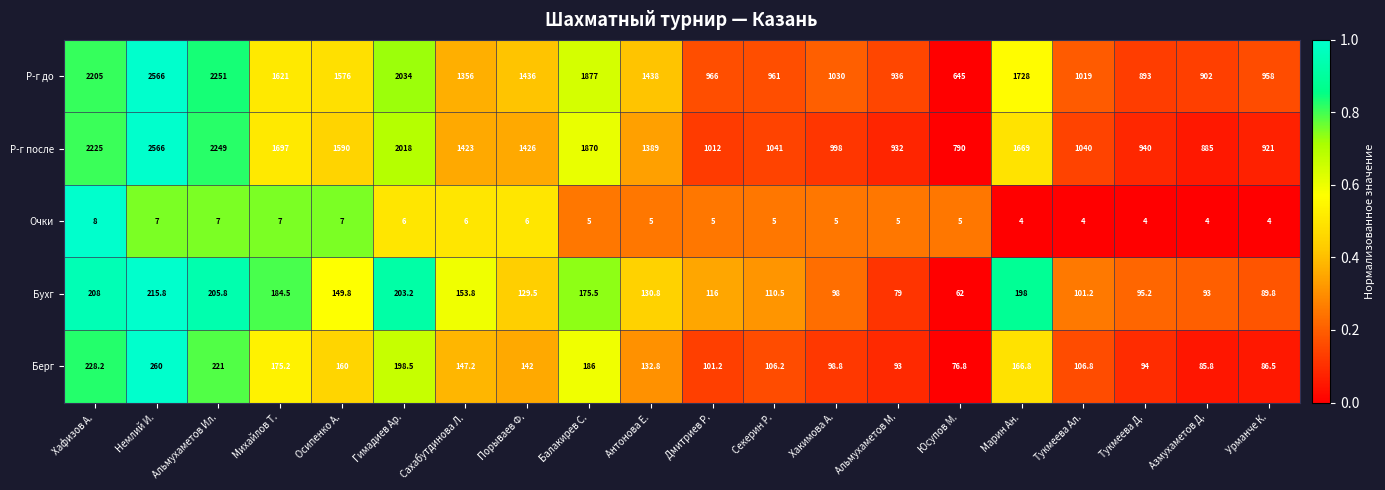

Is the value of Бухг at Хакимова А. greater than the value of Р-г до at Марин Ан.?

No